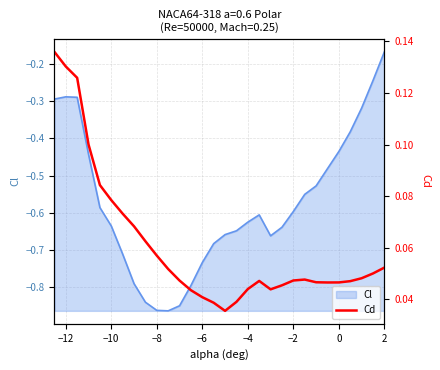

Count the values in the range 0 to 1.

30